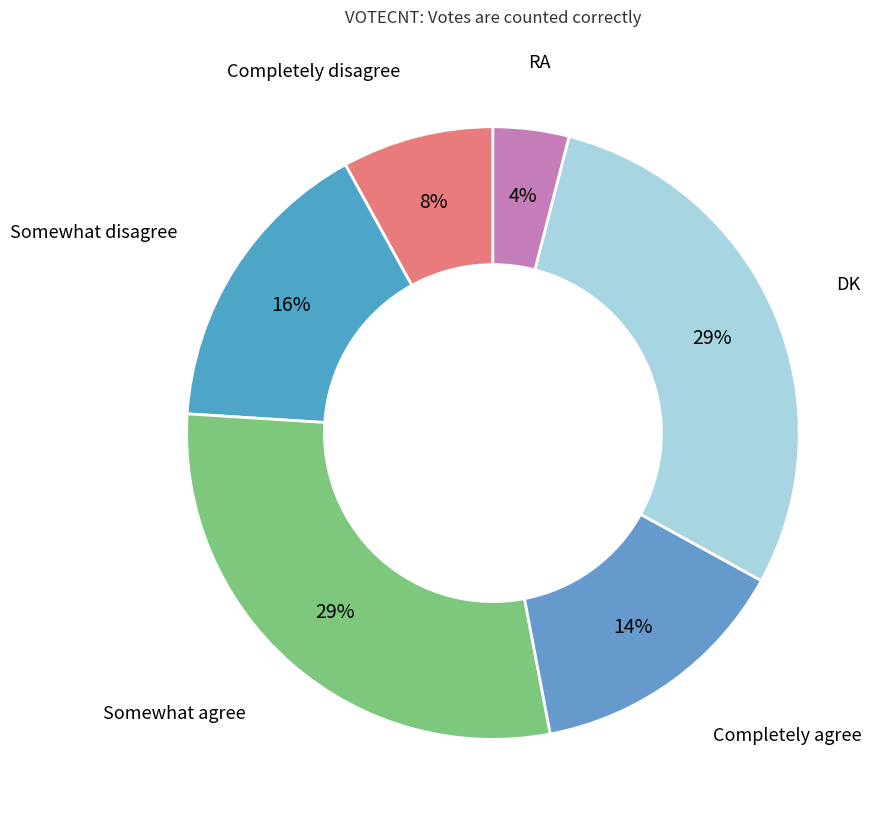

Between Somewhat disagree and Completely agree, which is larger?

Somewhat disagree